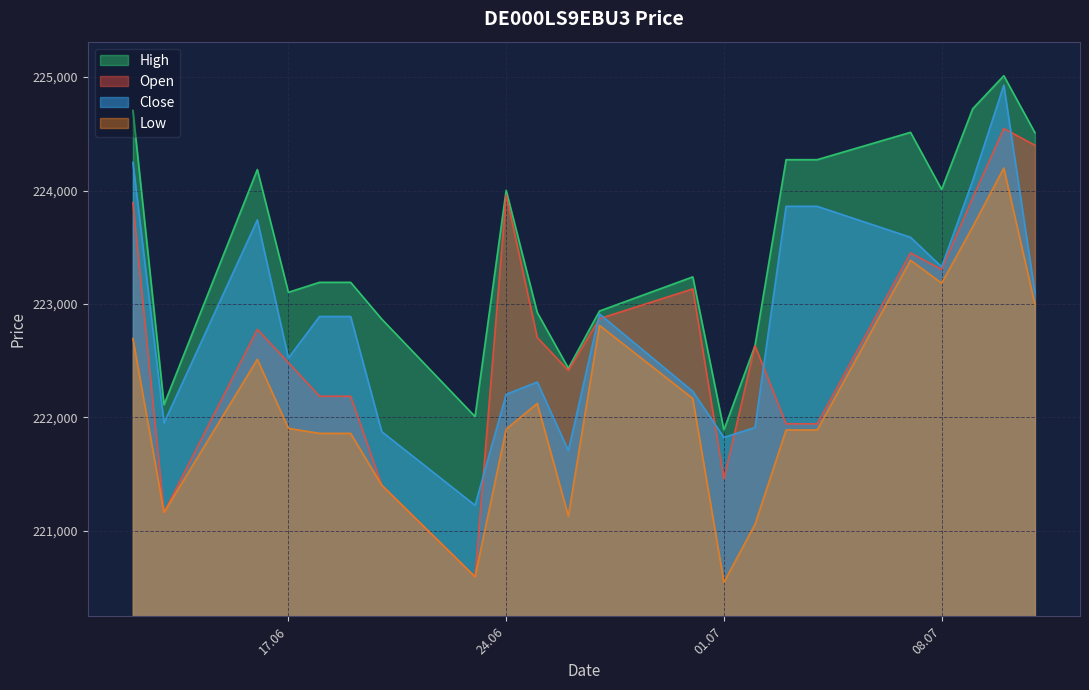

In High, how many points are lower than both neighbors (excluding endpoints)?

6